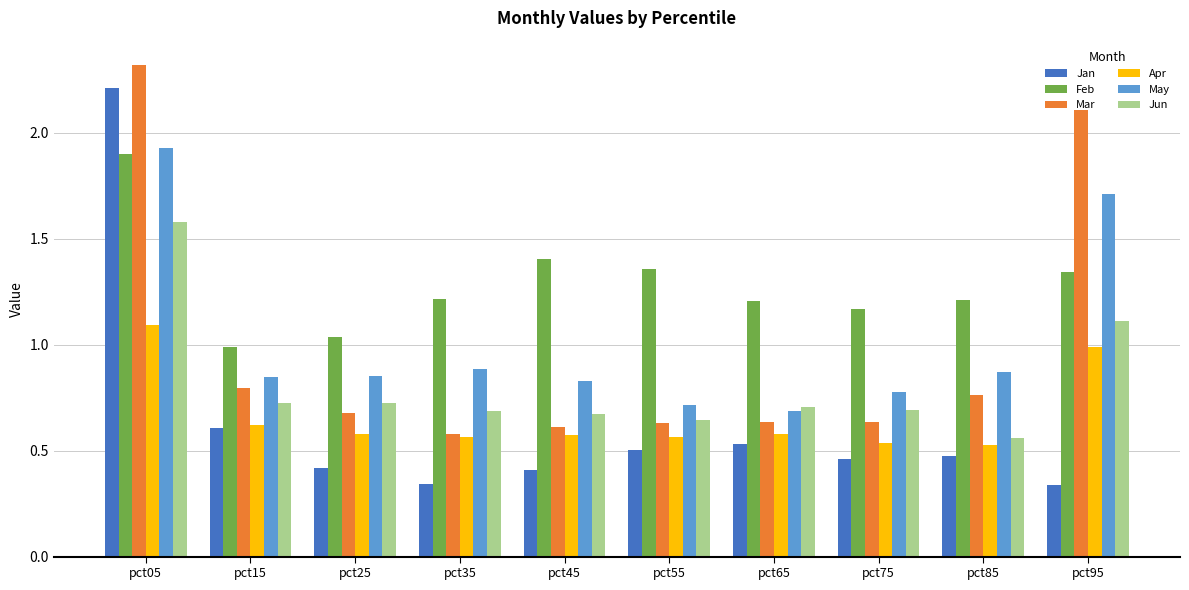

Does the chart contain any negative values?

No